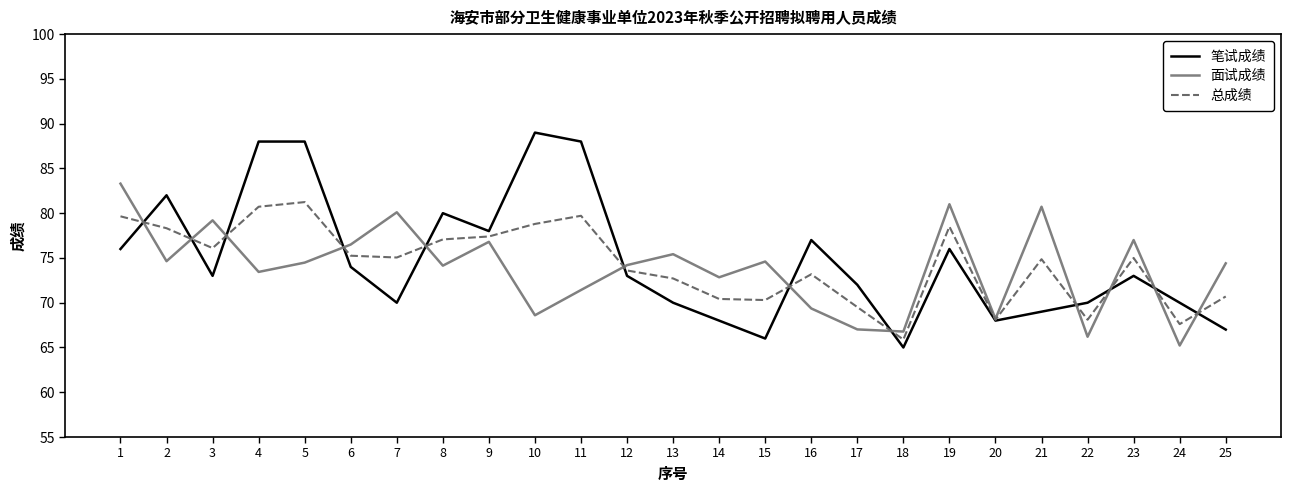

What is the total value across all series at 21?

224.6